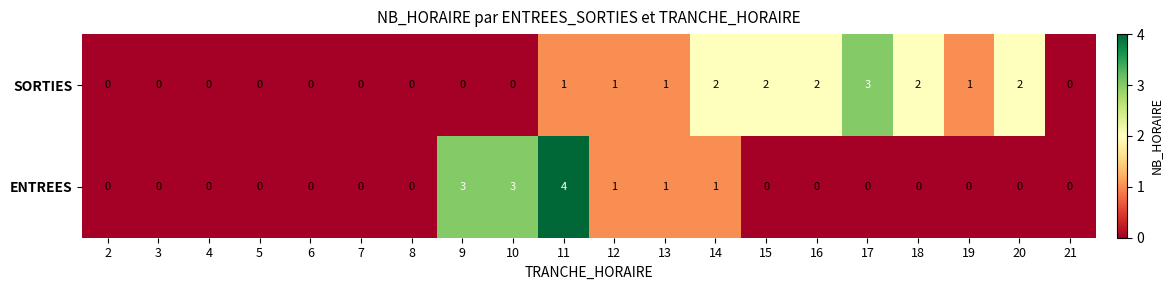

What is the total value across all series at 20?

2